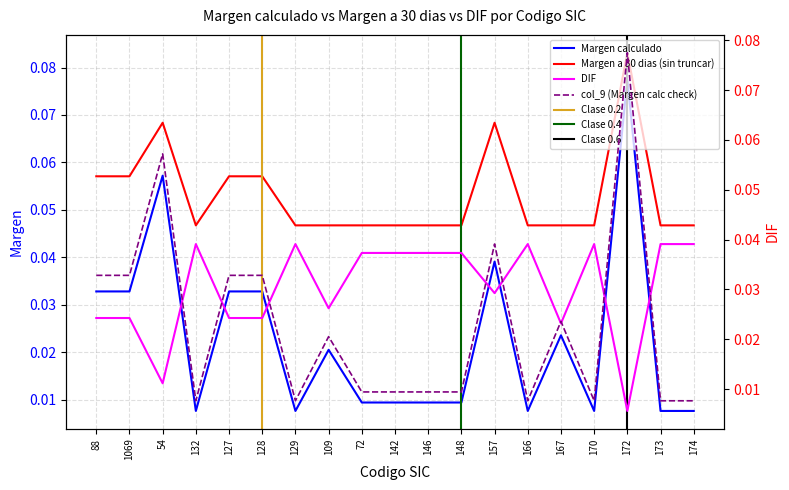

At how many categories does at least one series exceed 0?

19